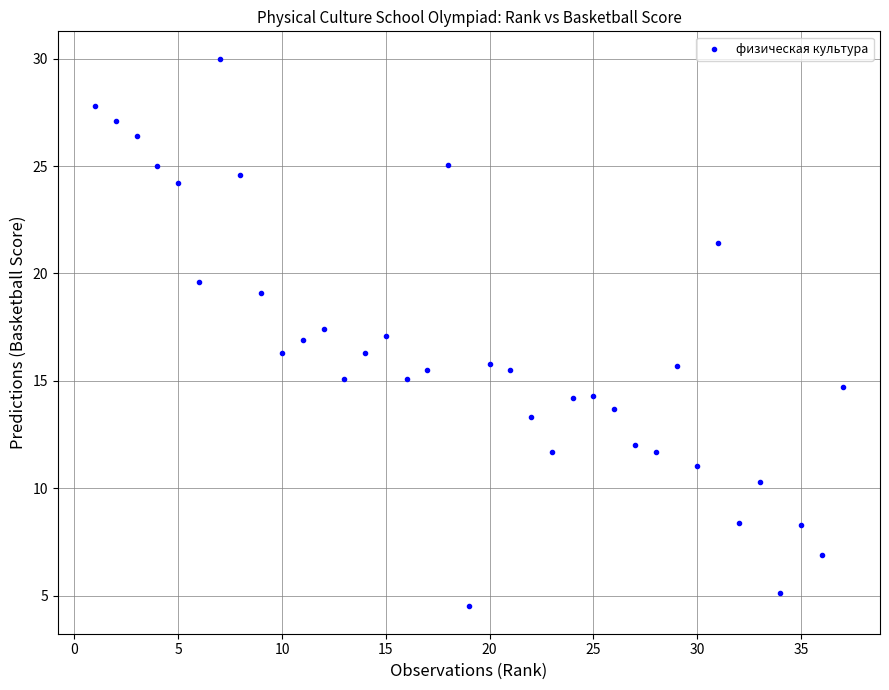

What is the range of Y values (max minus min)?

25.5